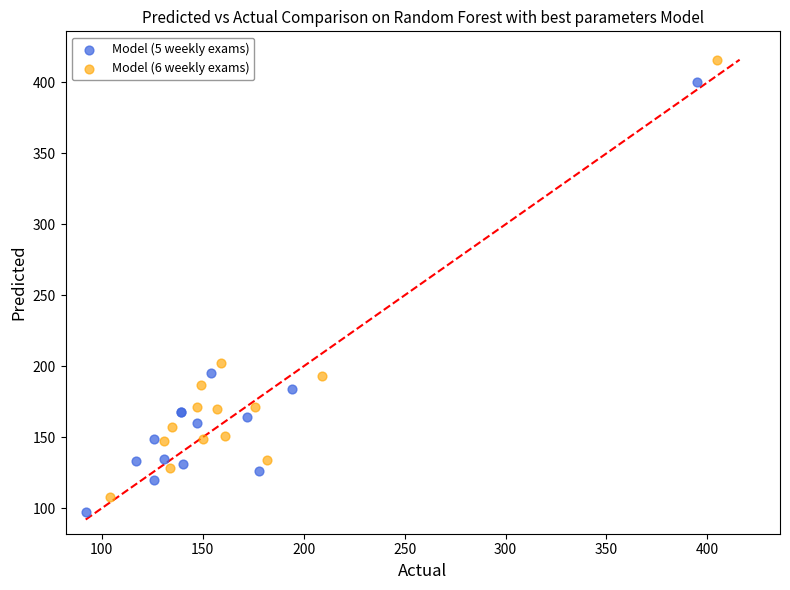

Which series contains the highest Y value?

Model (6 weekly exams)